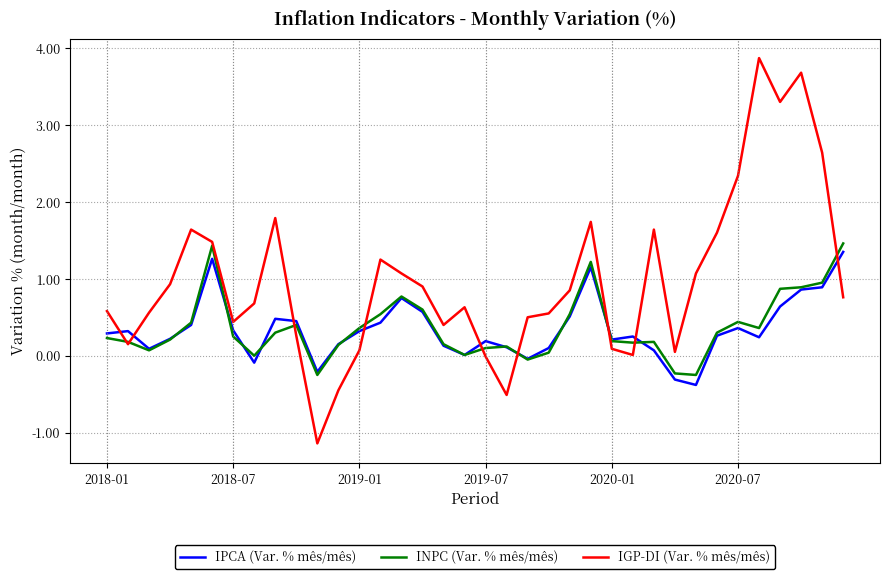

What is the maximum value for IGP-DI (Var. % mês/mês)?

3.9